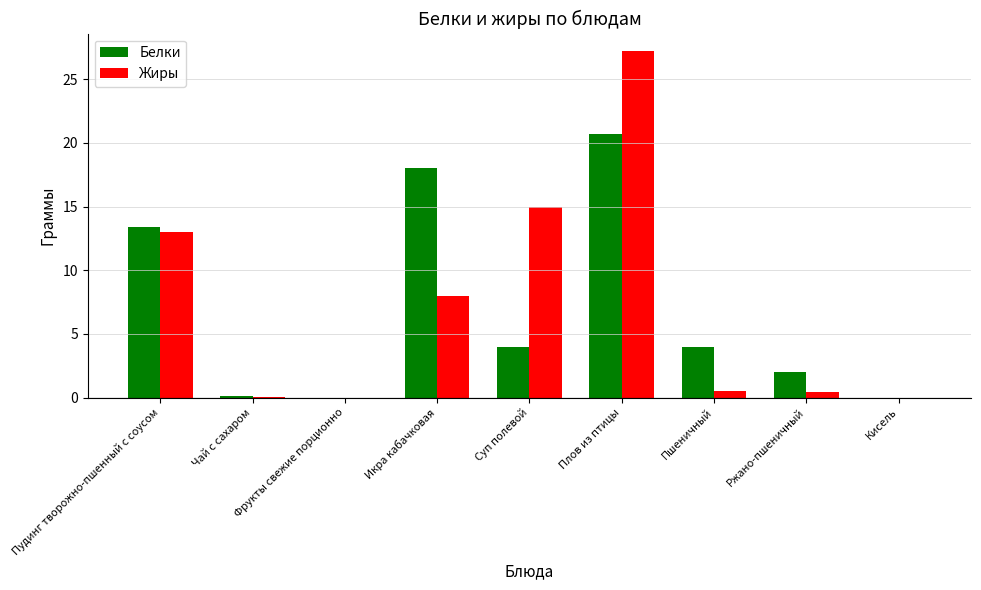

The Белки series shows 20.7 at Плов из птицы. True or false?

True